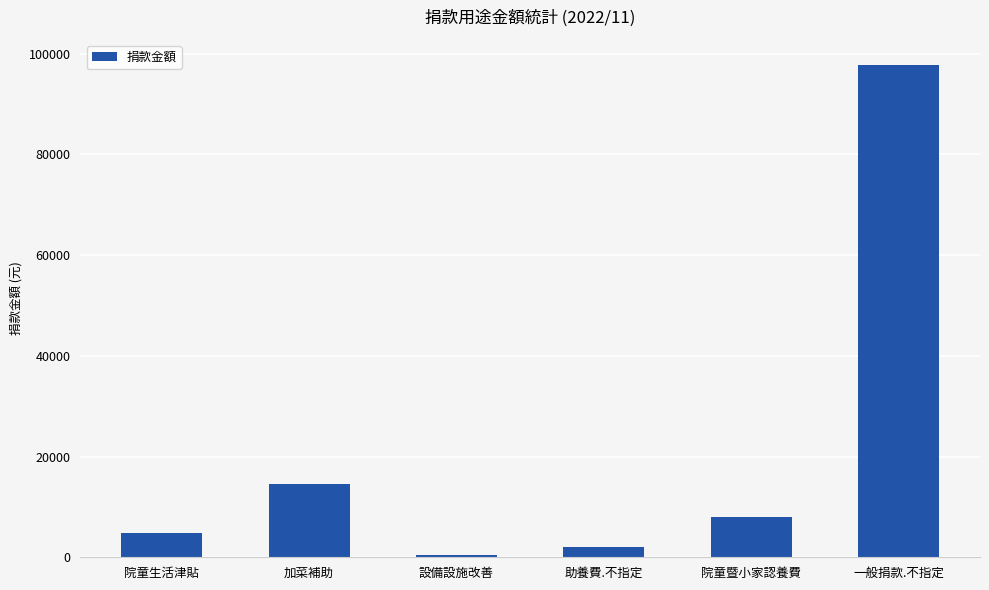

What is the value of the 6th bar from the left?

97849